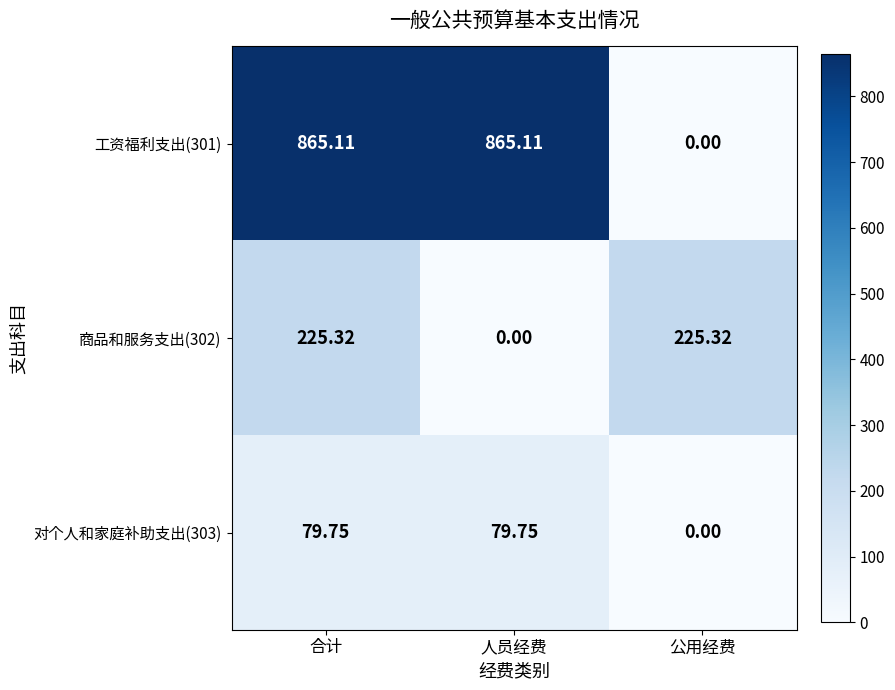

Is the value of 对个人和家庭补助支出(303) at 合计 greater than the value of 工资福利支出(301) at 合计?

No